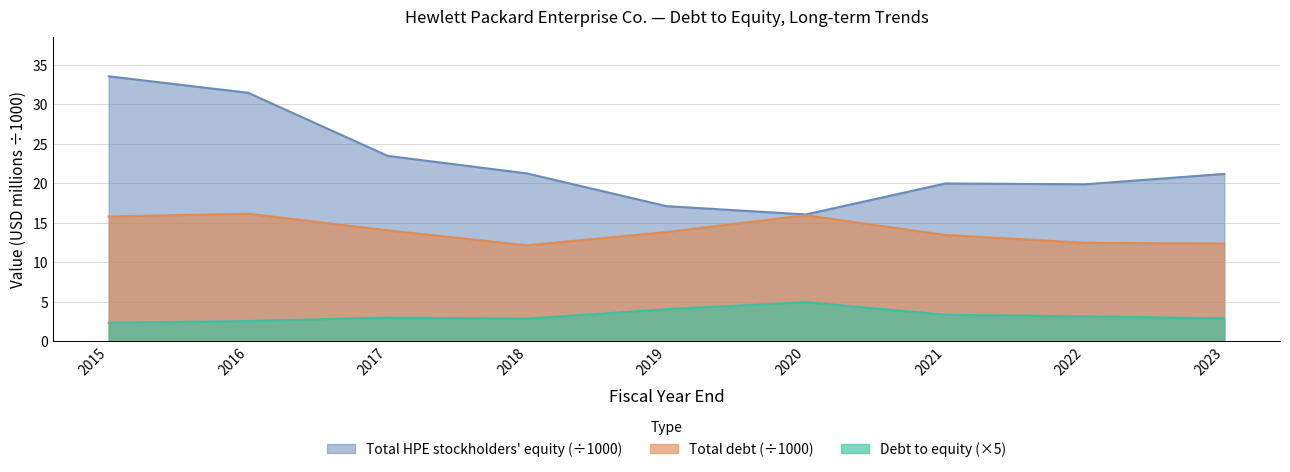

True or false: Total debt and Debt to equity cross at least once.

False